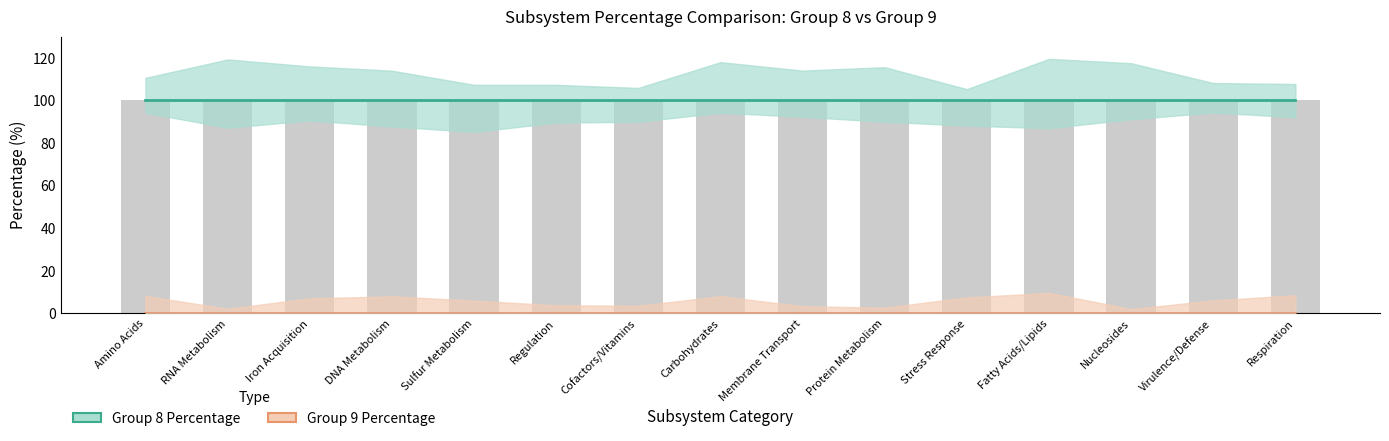

Reading right to left, extract all data points from this chart.

Group 8 Percentage: 100	100	100	100	100	100	100	100	100	100	100	100	100	100	100
Group 9 Percentage: 0	0	0	0	0	0	0	0	0	0	0	0	0	0	0